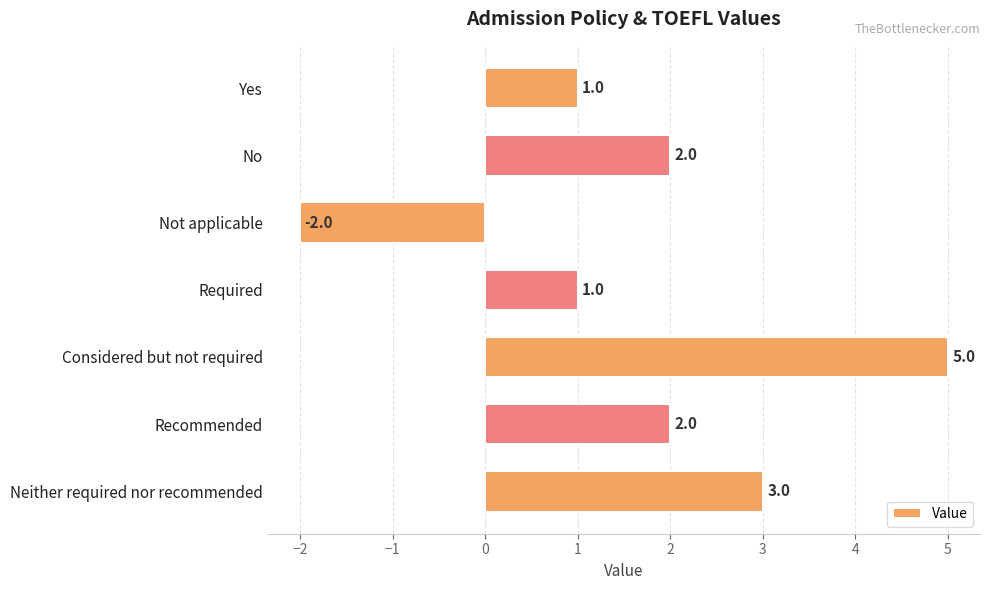

What is the sum of all values?

12